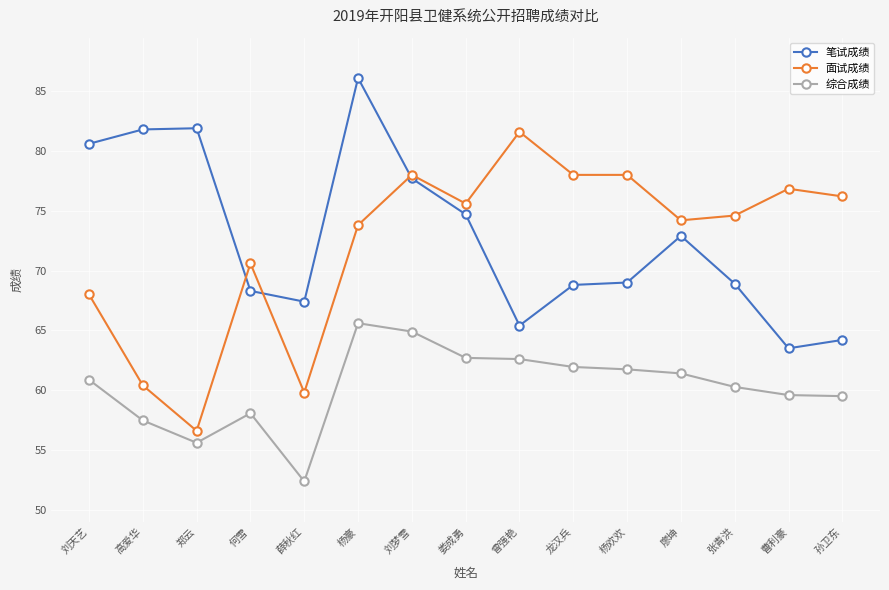

How many lines are shown in the chart?

3